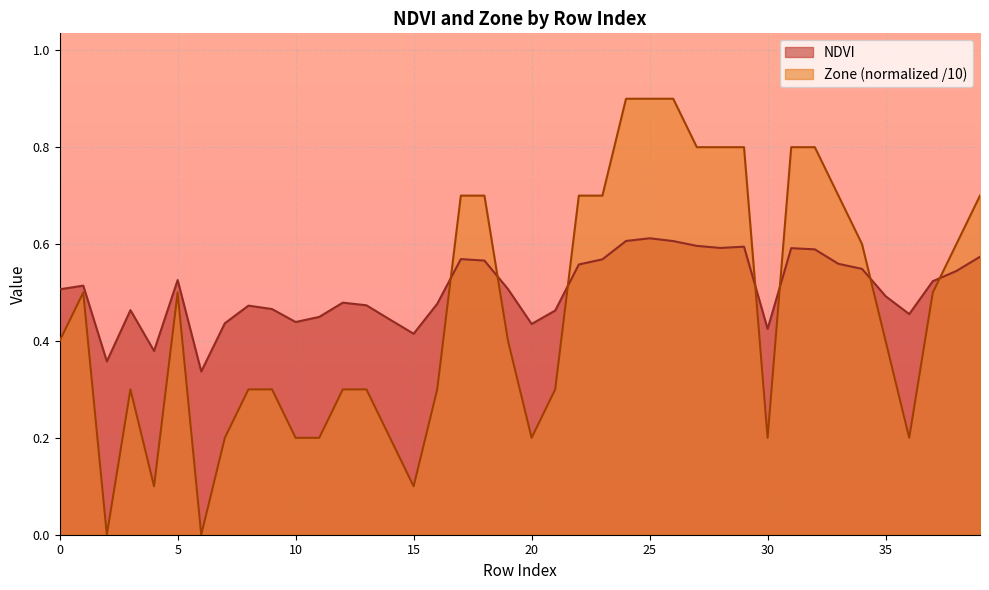

Is the value of NDVI at 32 greater than the value of Zone at 29?

No